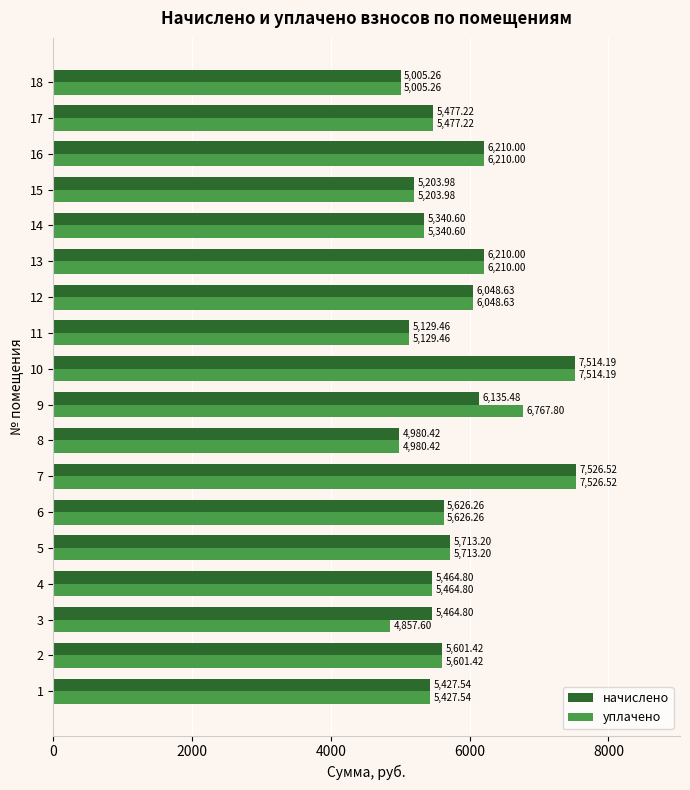

Which series has the widest spread of values?

уплачено